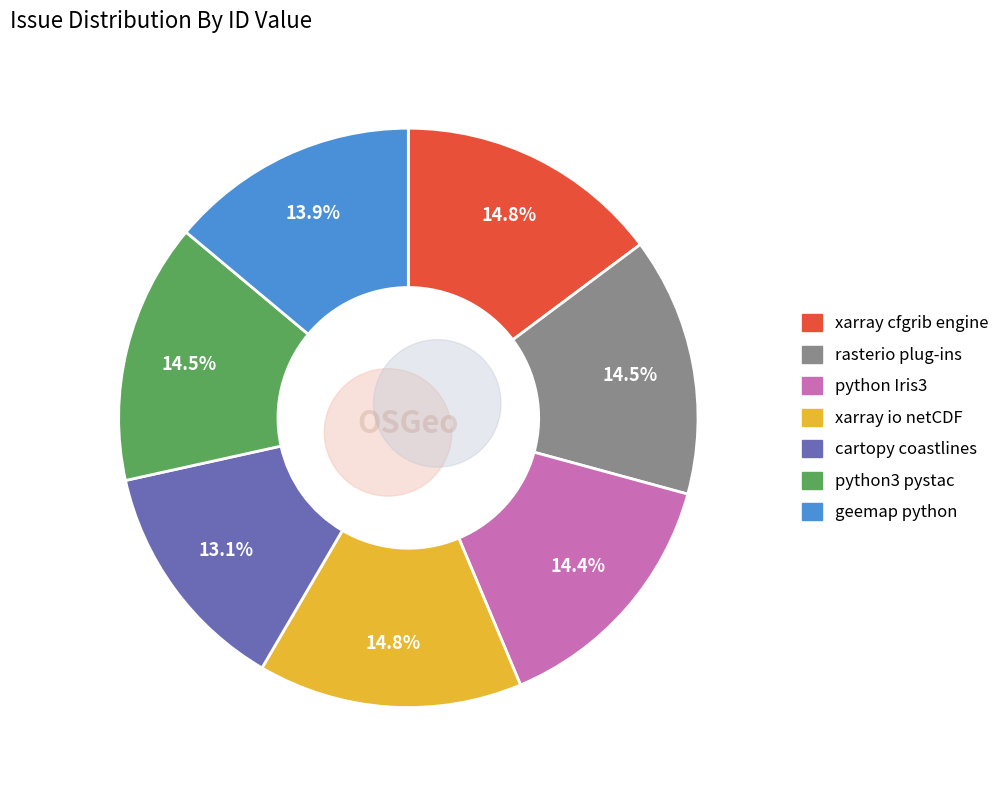

What is the largest slice in the pie chart?

xarray missing cfgrib engine